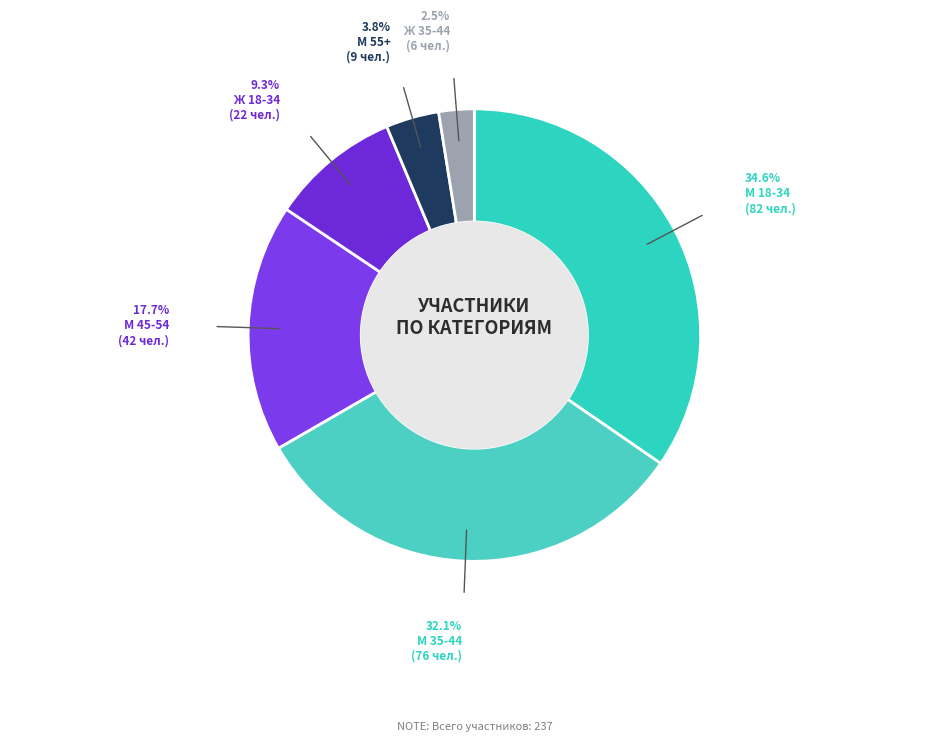

What is the smallest slice in the pie chart?

Ж 35-44